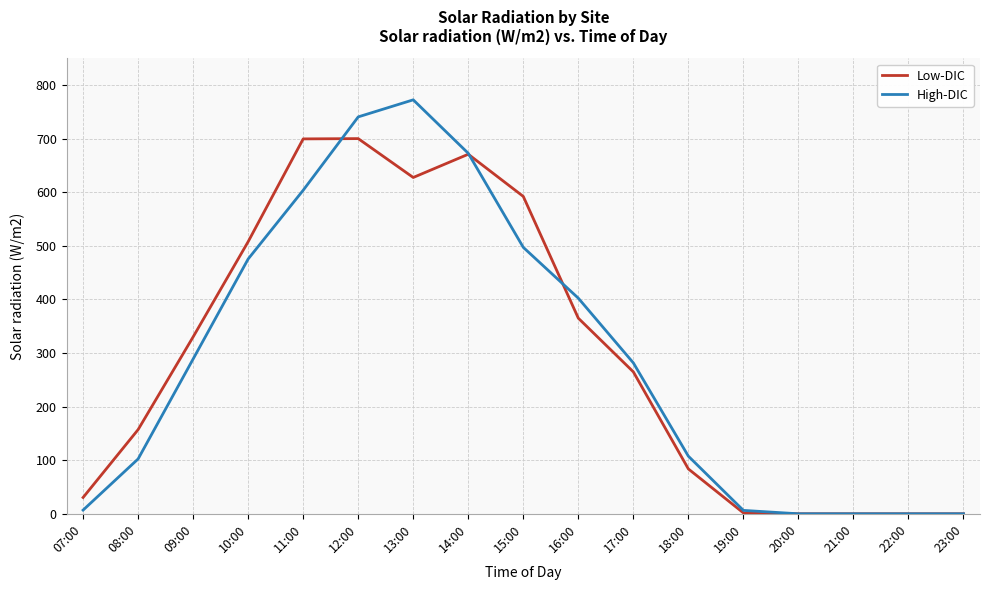

What is the greatest value displayed?

772.6